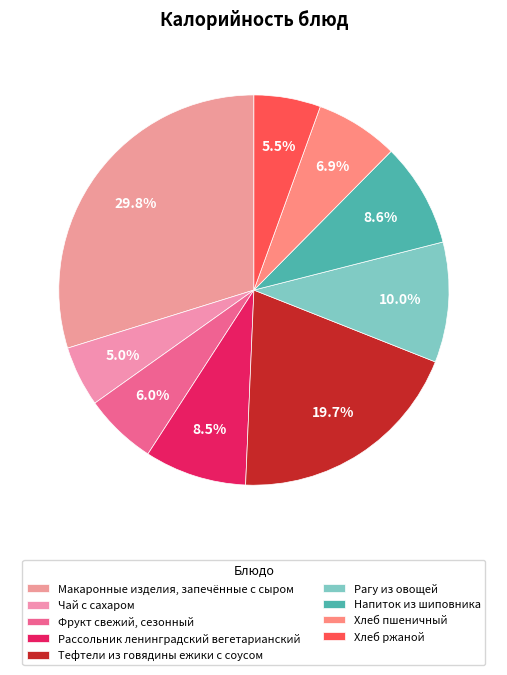

What is the smallest slice in the pie chart?

Чай с сахаром